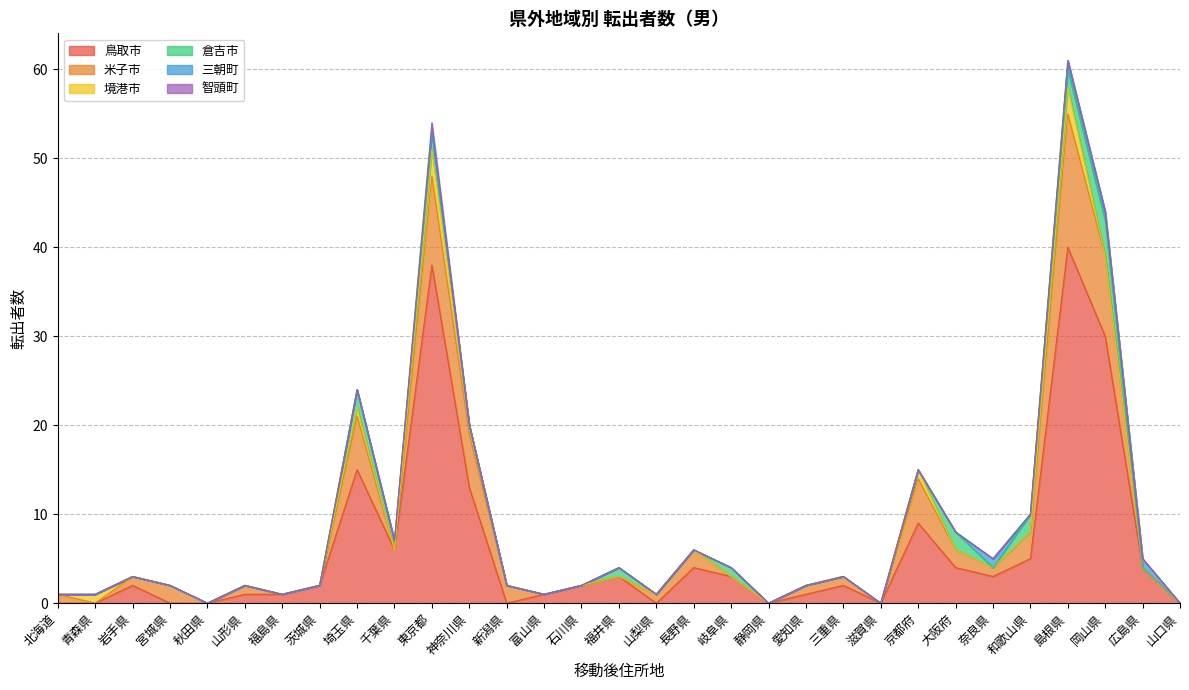

What is the label of the 14th point from the left?

富山県